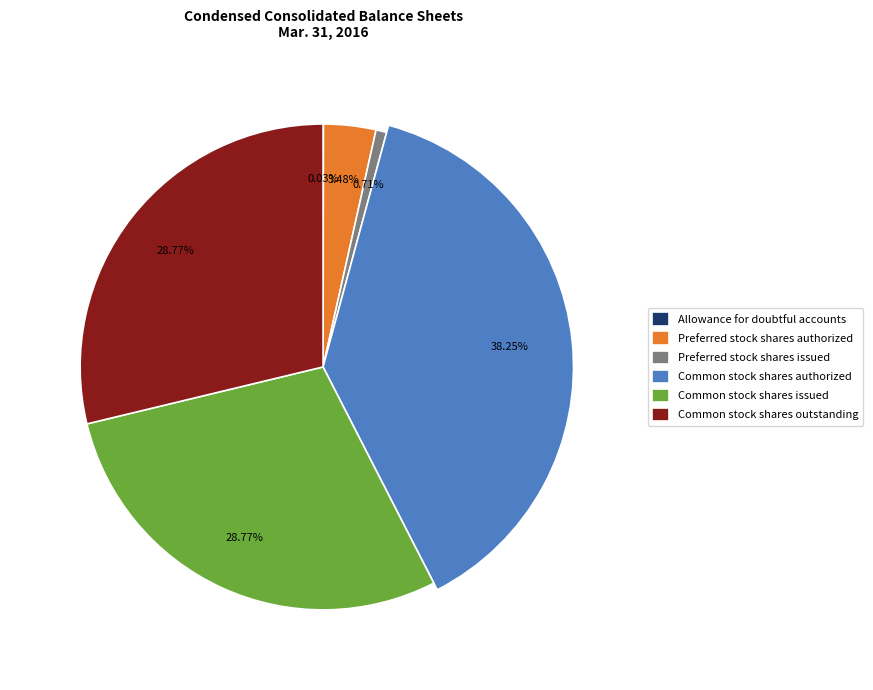

What is the largest slice in the pie chart?

Common stock shares authorized